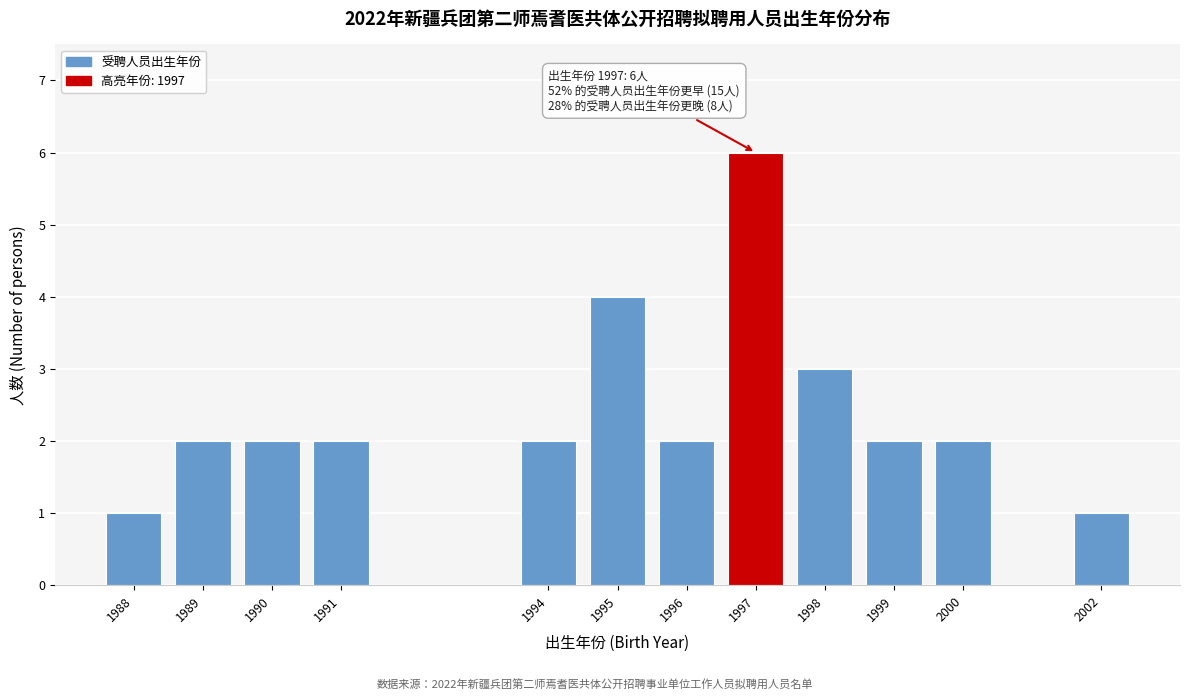

Reading right to left, what are all the values shown in this chart?

2002=1	2000=2	1999=2	1998=3	1997=6	1996=2	1995=4	1994=2	1991=2	1990=2	1989=2	1988=1